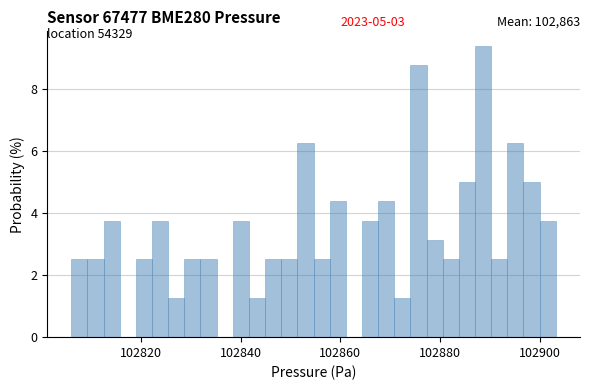

Around what value on the x-axis is the tallest bar? Give the approximate position of its centre, as read against the axis.

102888